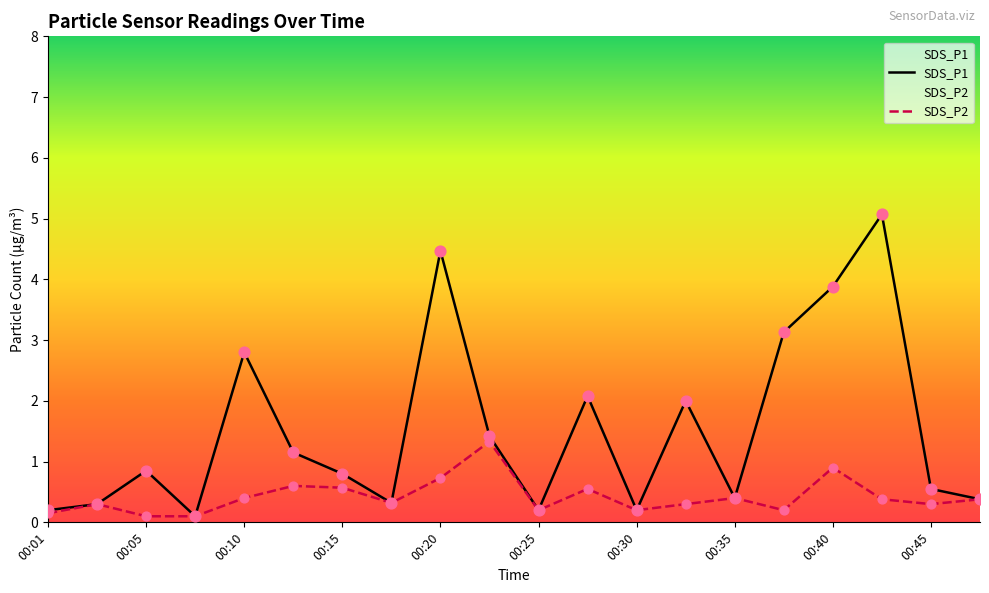

At which category is the sum across all series the highest?

17